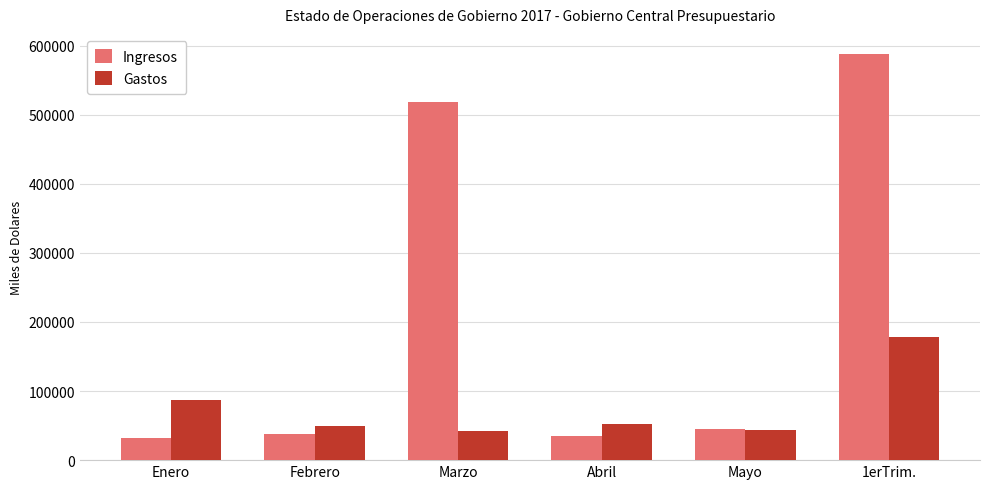

The value of Ingresos at Marzo is 755735. True or false?

False